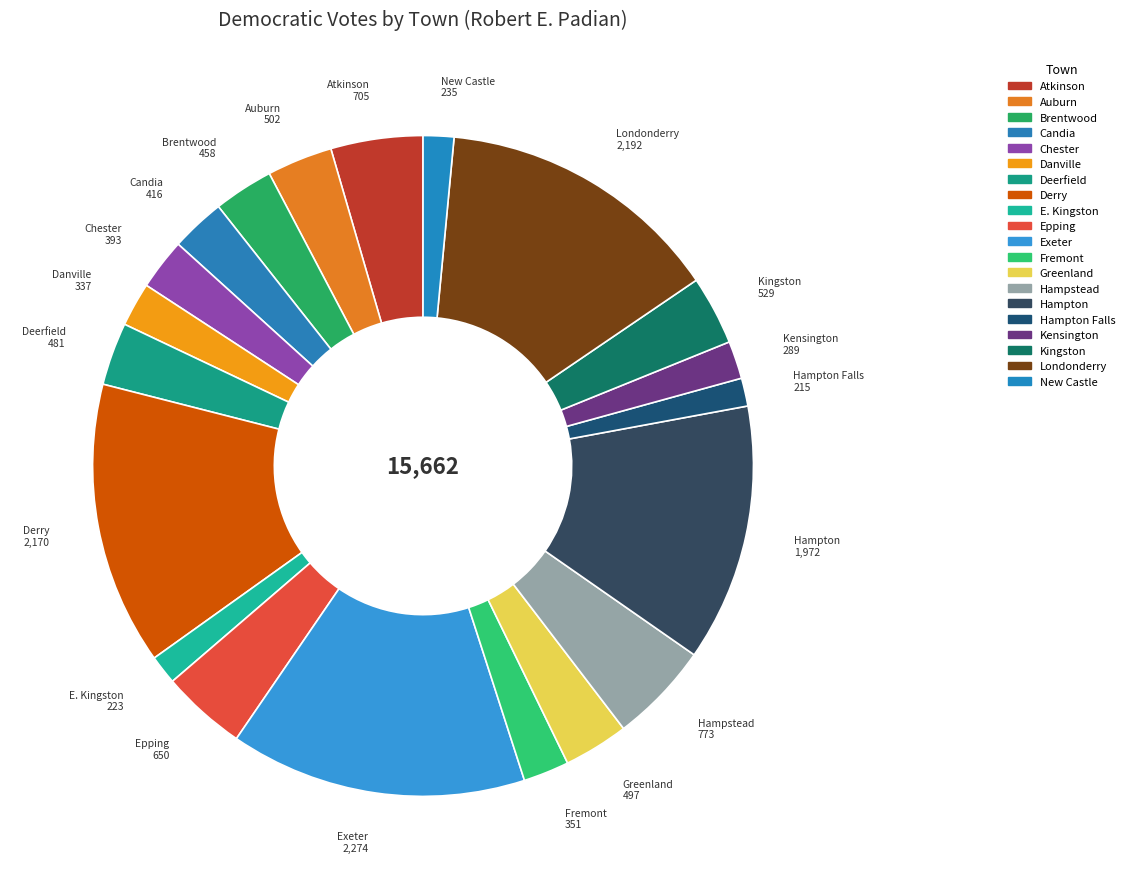

Count the number of slices in the pie.

20